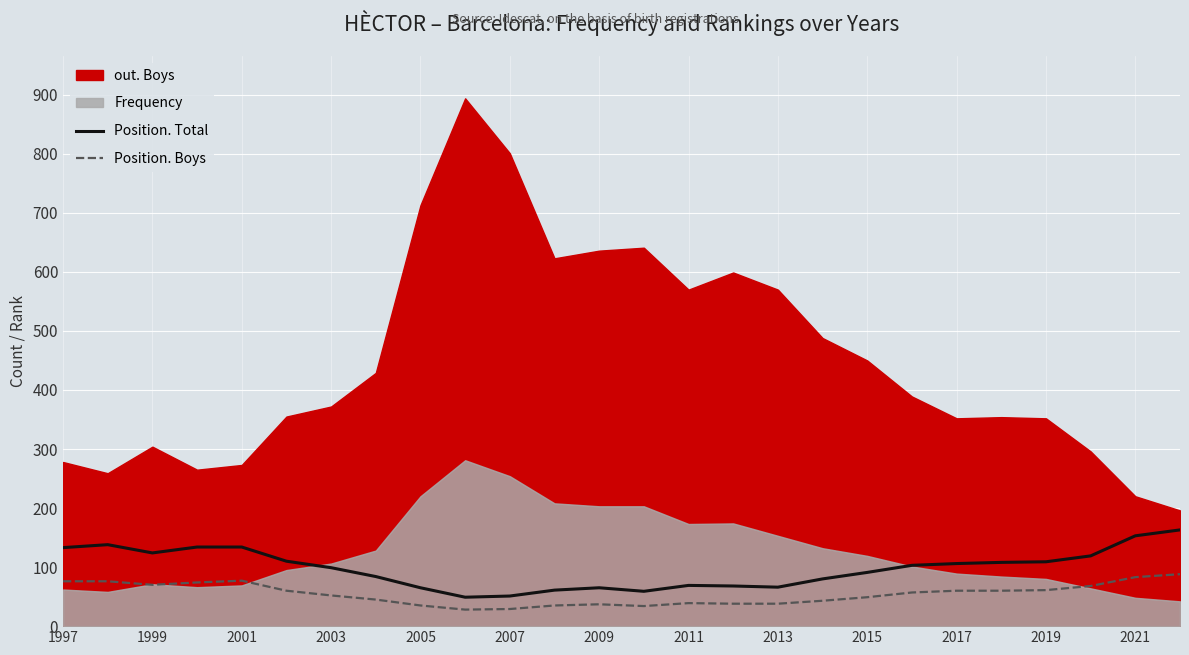

True or false: Position. Total and Position. Boys intersect in this chart.

False